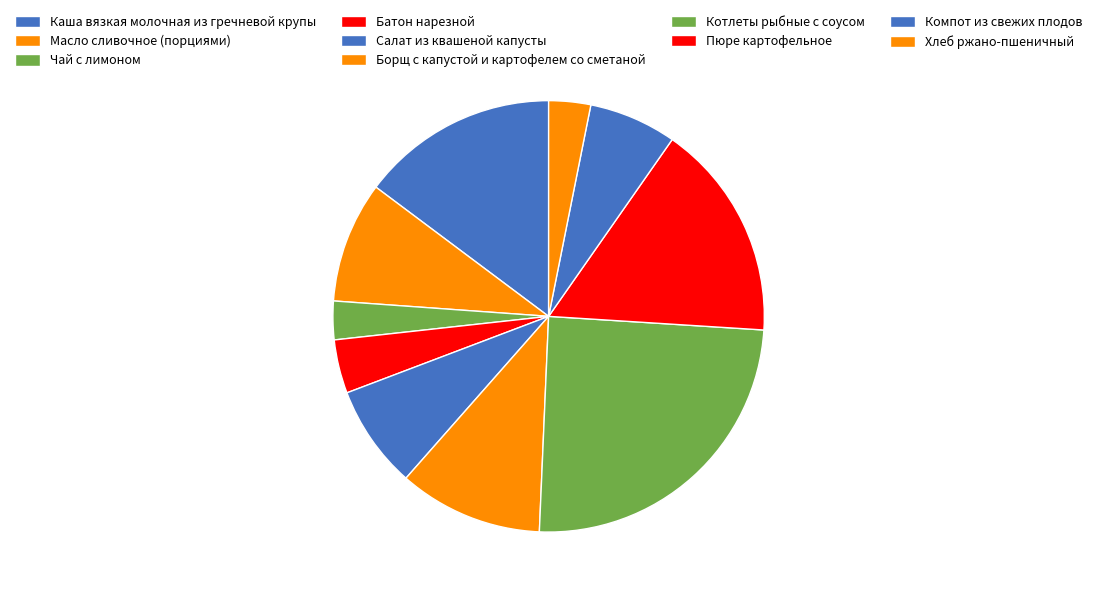

How many segments does this pie chart have?

10